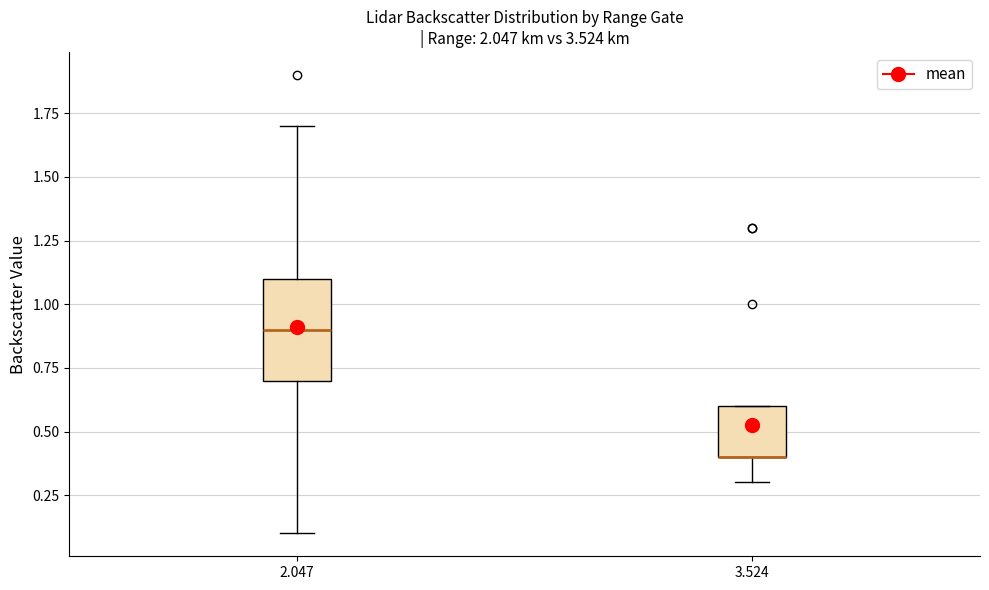

Reading left to right, transcribe this box plot: for each box, give where its median line is, the range the box spans, and where its two whiskers end, as read against the y-axis. The values are not printed on the chart, so give them approximately, as read against the axis.

2.047: median 0.9, box 0.7 to 1.1, whiskers 0.1 to 1.7
3.524: median 0.4 (drawn on the box's lower edge), box 0.4 to 0.6, whiskers 0.3 to 0.6